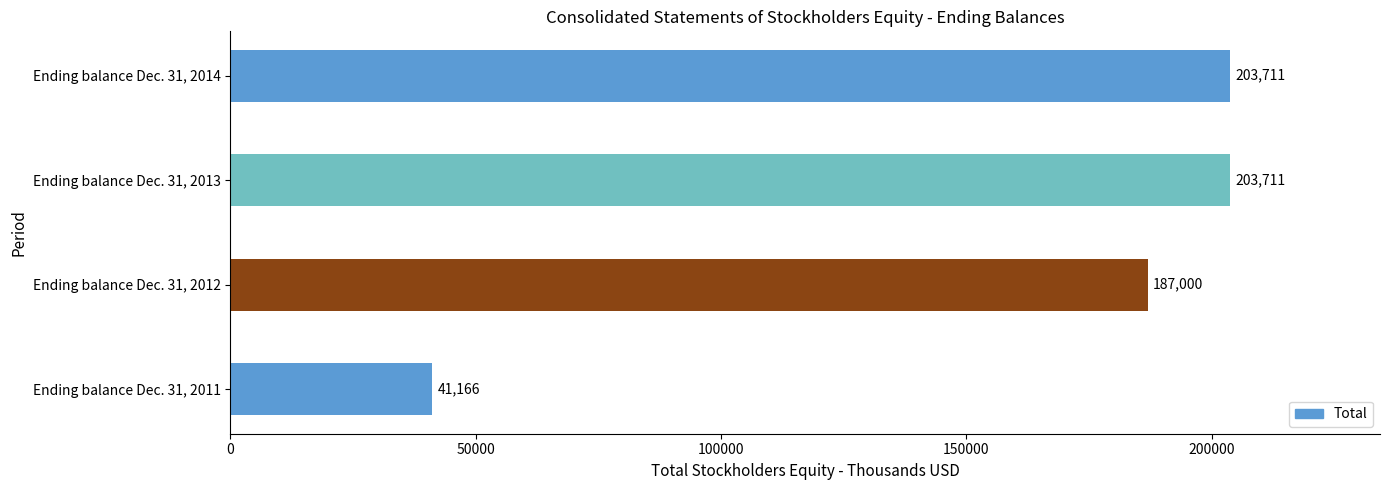

Are the bars horizontal?

Yes